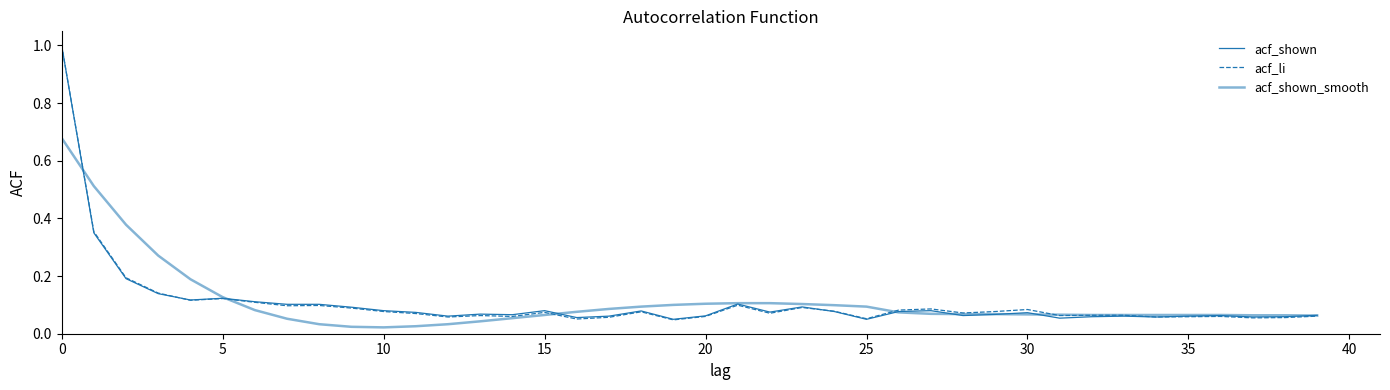

Does the chart have visible grid lines?

No